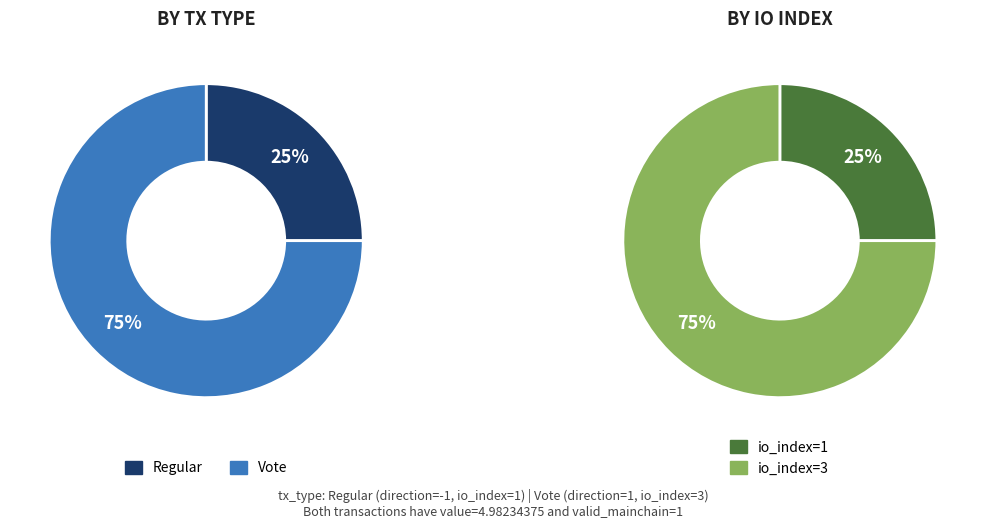

How many segments does this pie chart have?

2